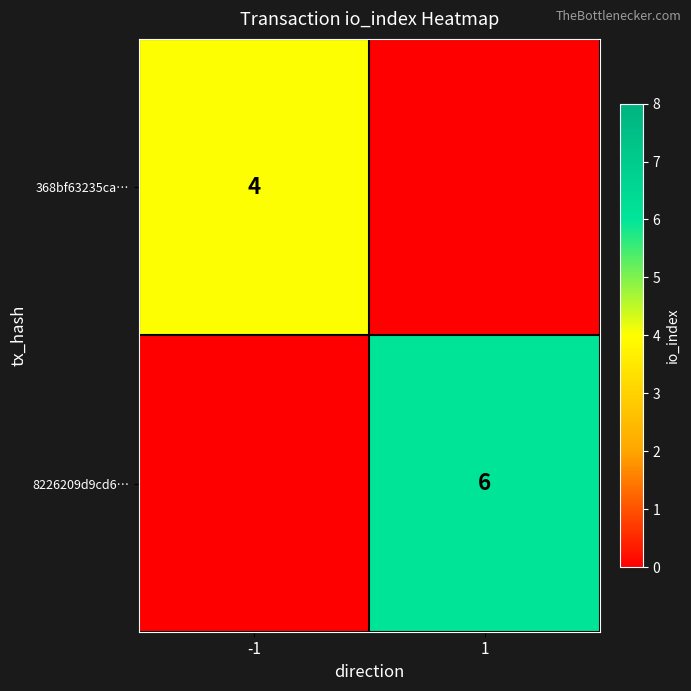

True or false: 368bf63235ca… has a value of 6 at -1.

False